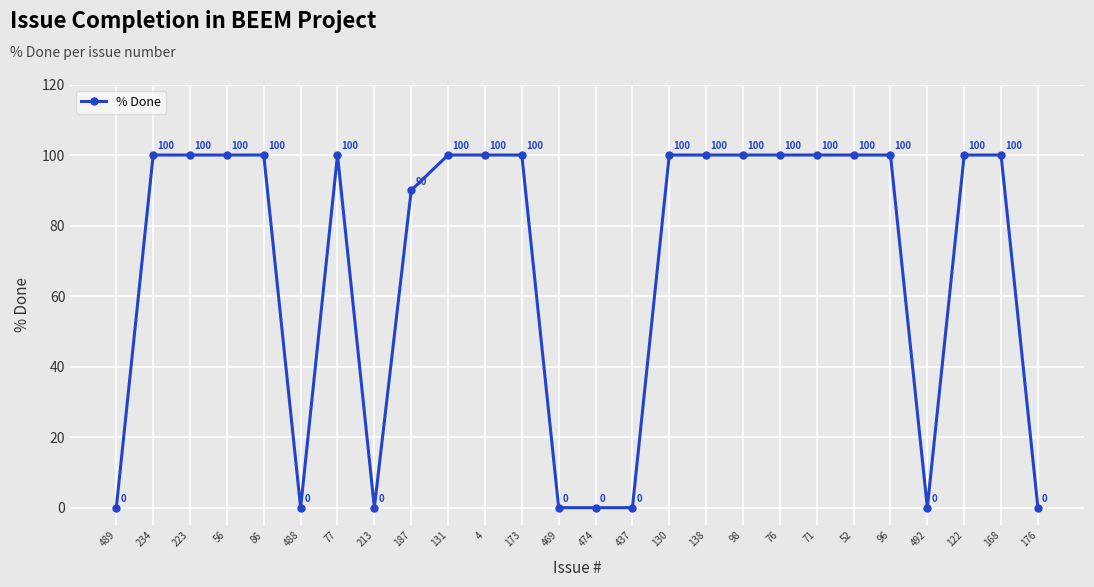

What is the greatest value displayed?

100